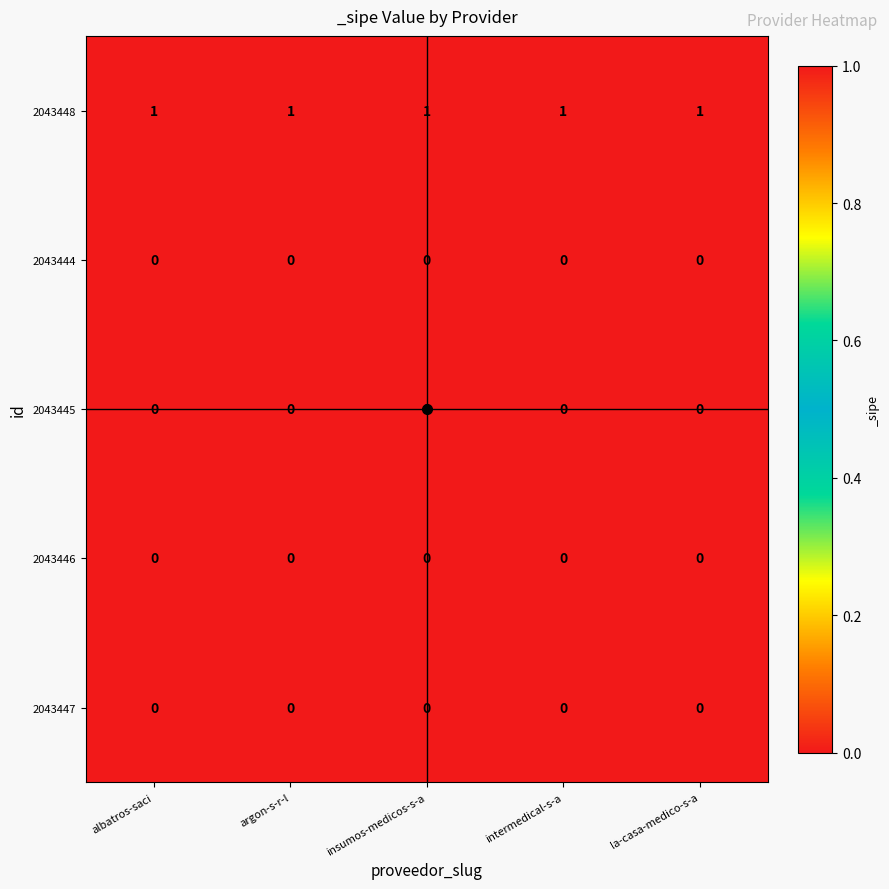

Which series has the largest total across all categories?

2043448